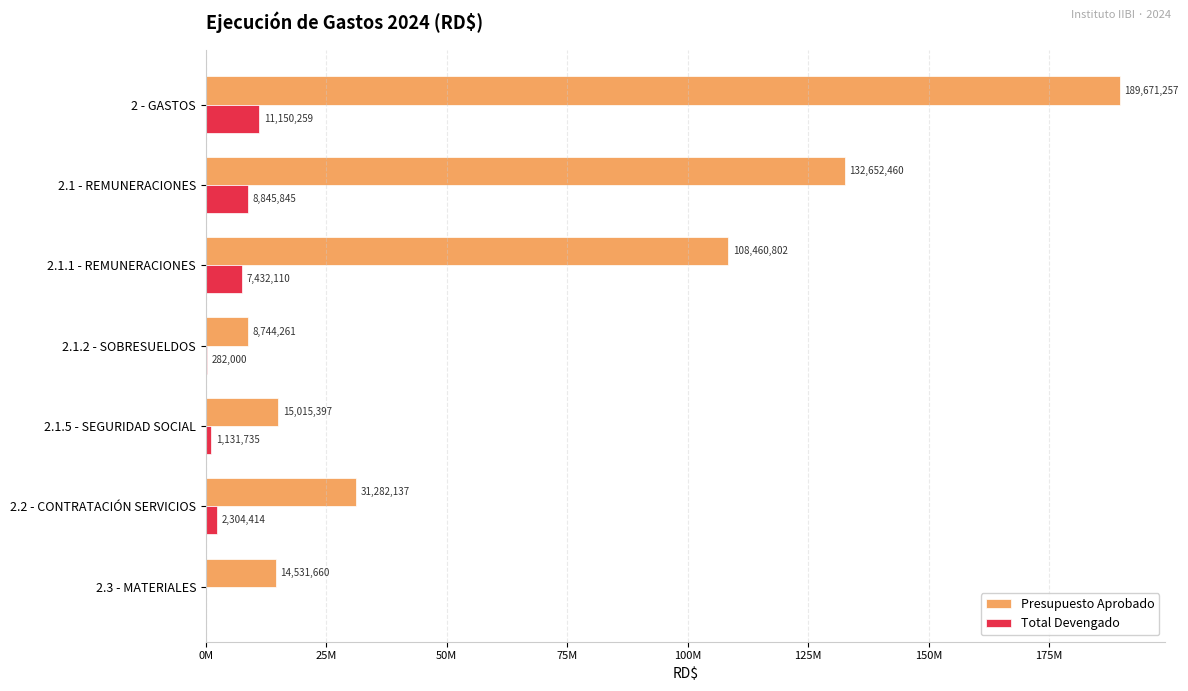

What are all the series names shown in the legend?

Presupuesto Aprobado, Total Devengado